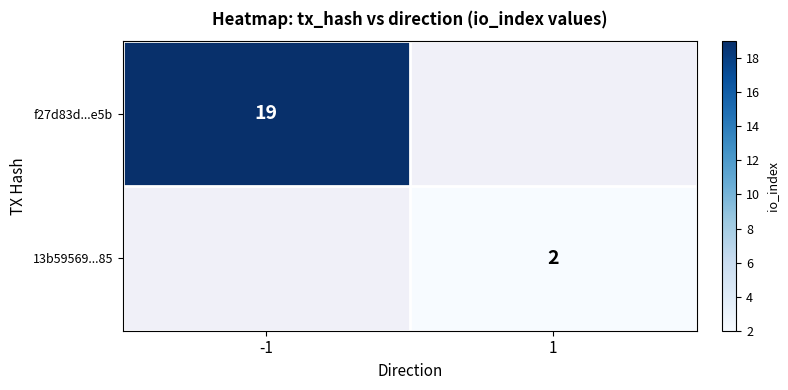

How many distinct data groups are displayed?

2